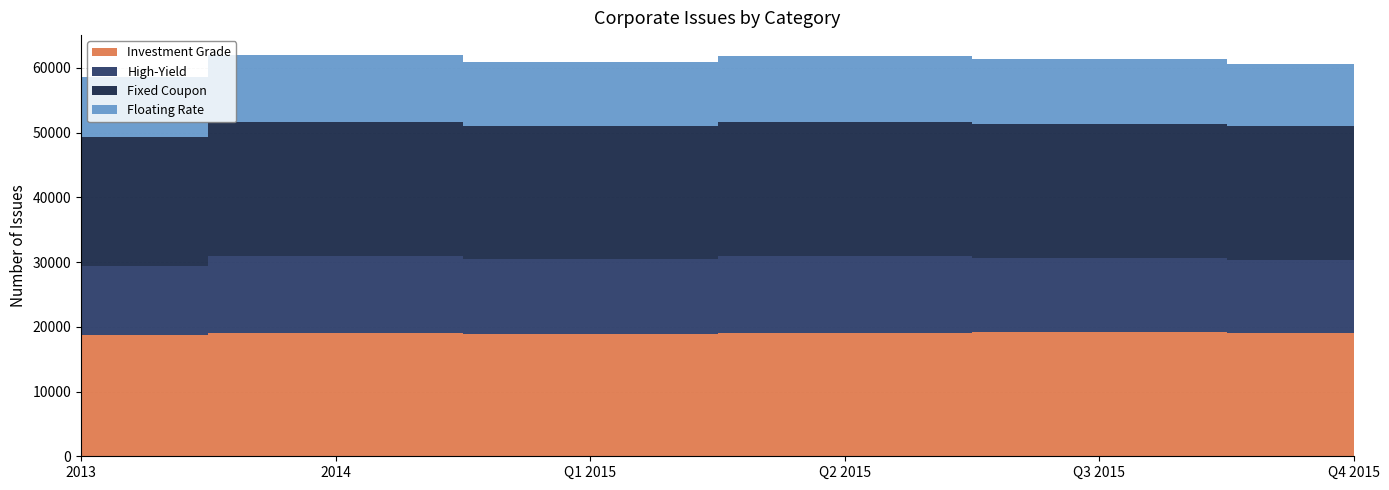

Reading right to left, list all the values displayed in this chart.

Investment Grade: 19028	19143	18986	18823	19007	18670
High-Yield: 11315	11550	11990	11675	11995	10663
Fixed Coupon: 20622	20723	20629	20502	20625	19979
Floating Rate: 9670	9917	10262	9957	10348	9341